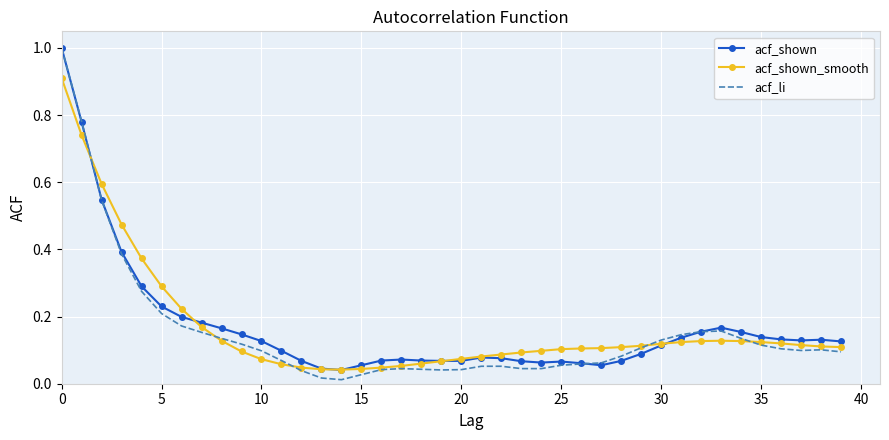

Which series has the widest spread of values?

acf_li